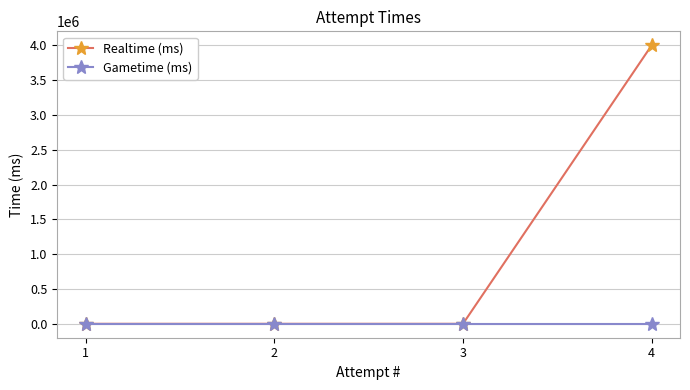

What is the difference between the highest and lowest values at 4?

4001181